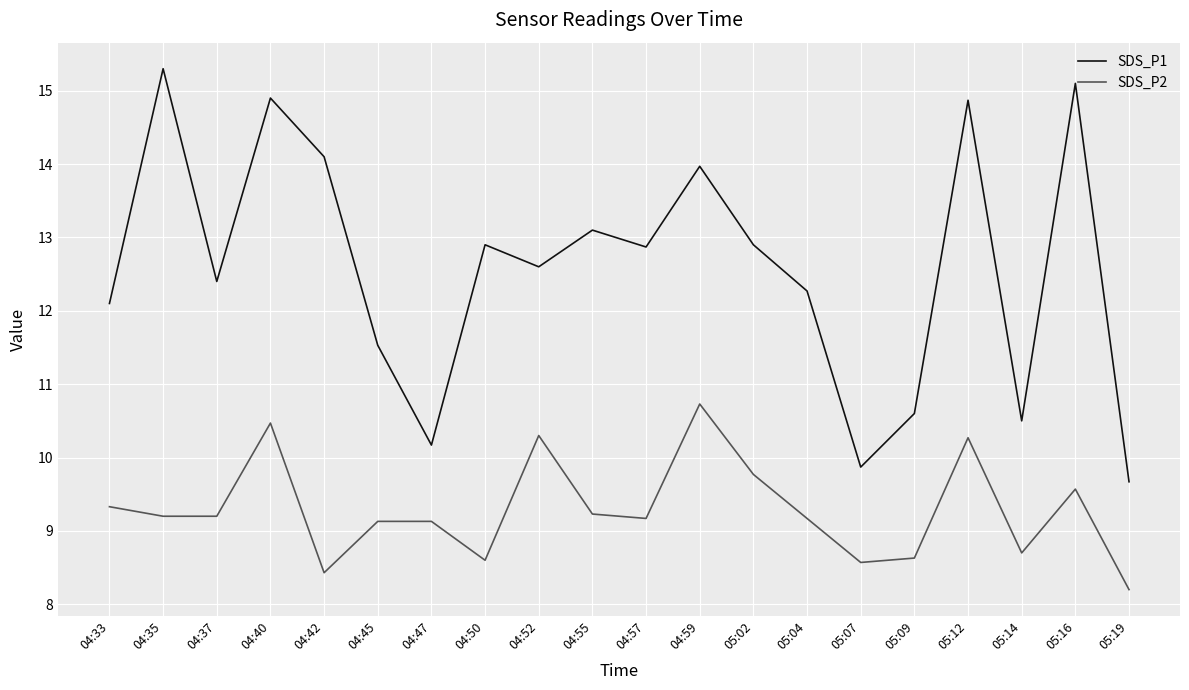

True or false: SDS_P2 and SDS_P1 cross at least once.

False